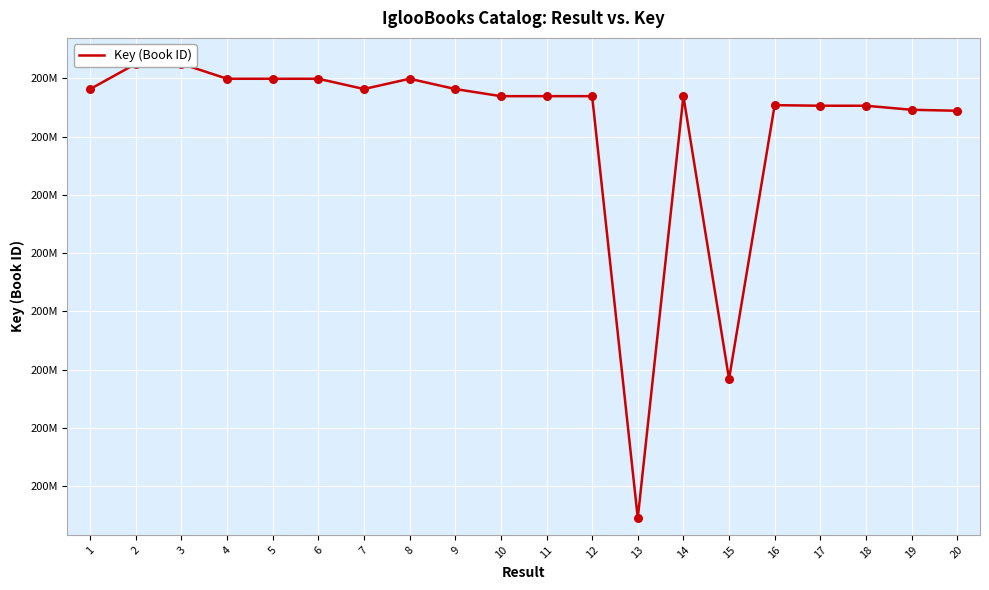

Approximately how many times larger is the value at 3 compared to 2?

1.0